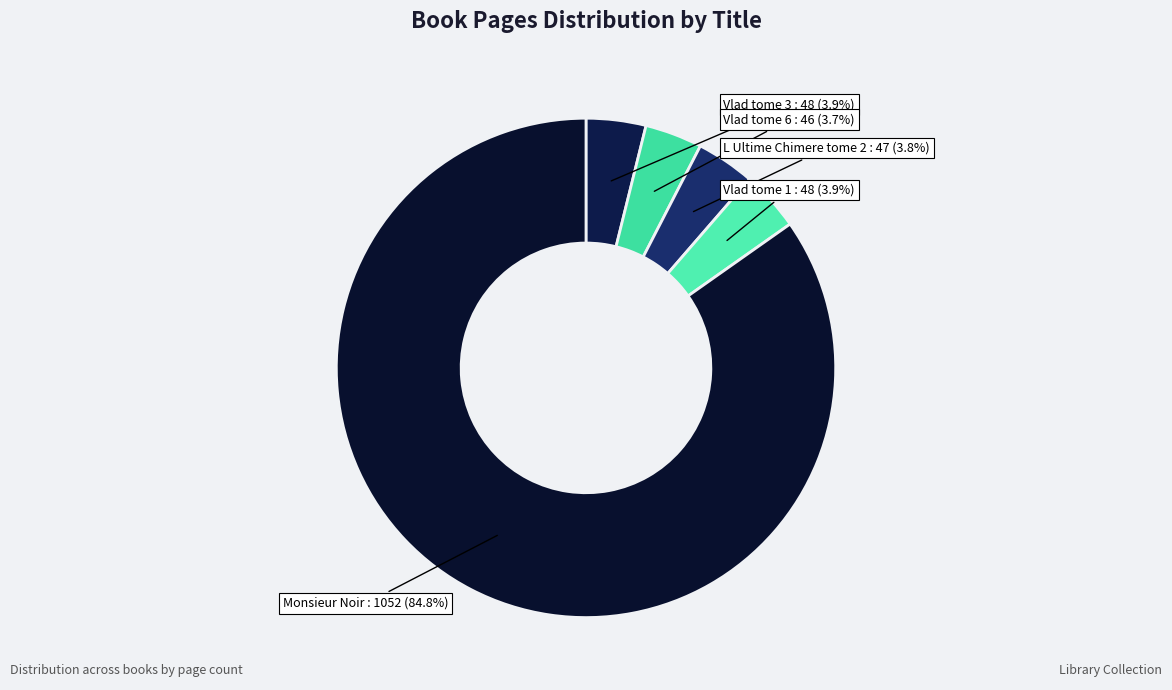

What is the majority slice?

Monsieur Noir